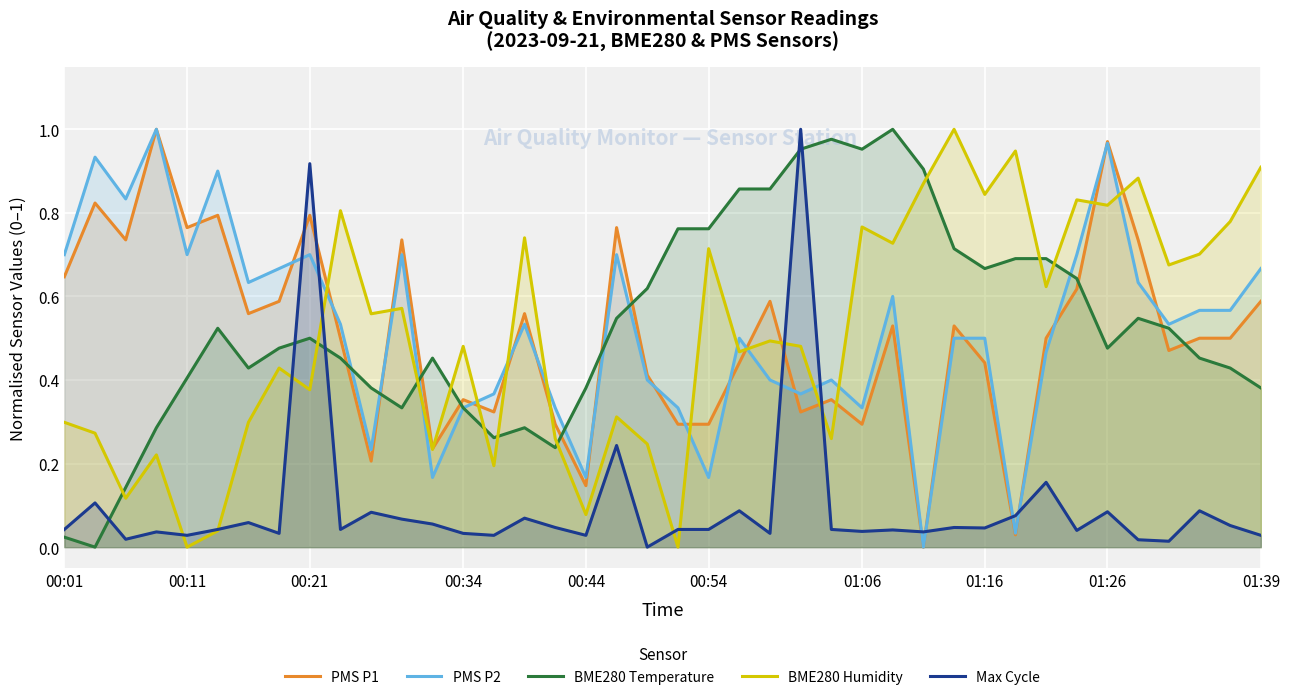

True or false: Max Cycle and PMS P2 cross at least once.

True